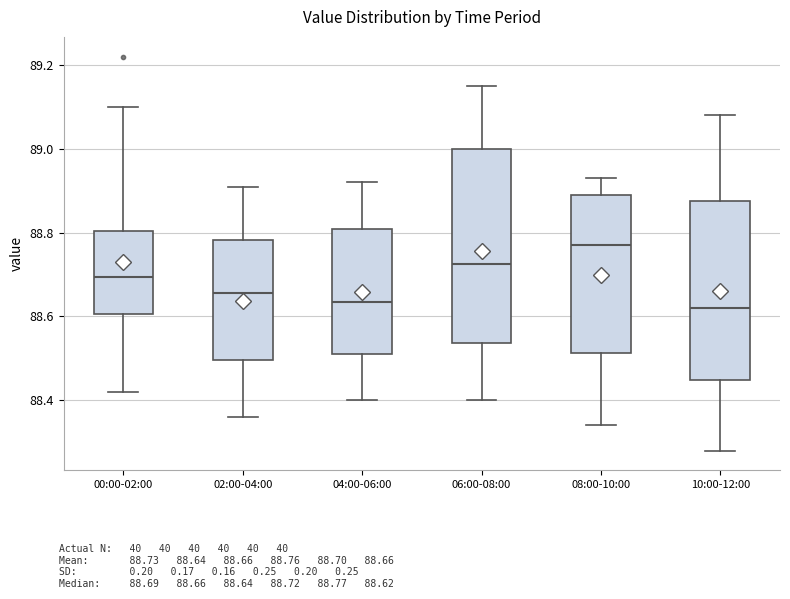

Comparing the boxes themselves (not the whiskers), which one is the tallest?

06:00-08:00